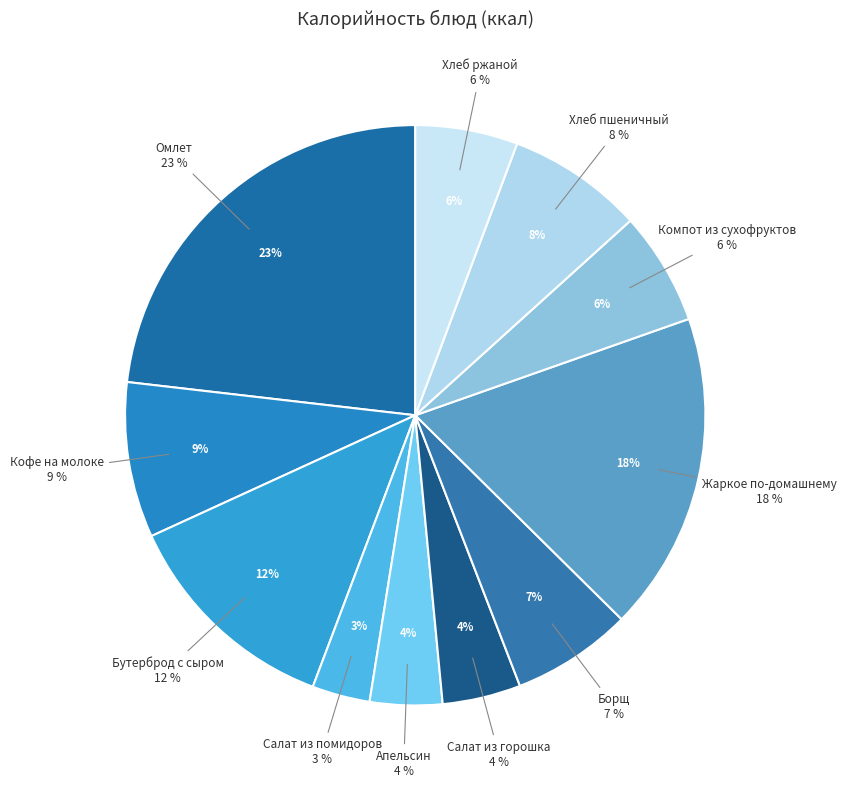

Do Хлеб пшеничный and Бутерброд с сыром together represent more than half of the pie?

No